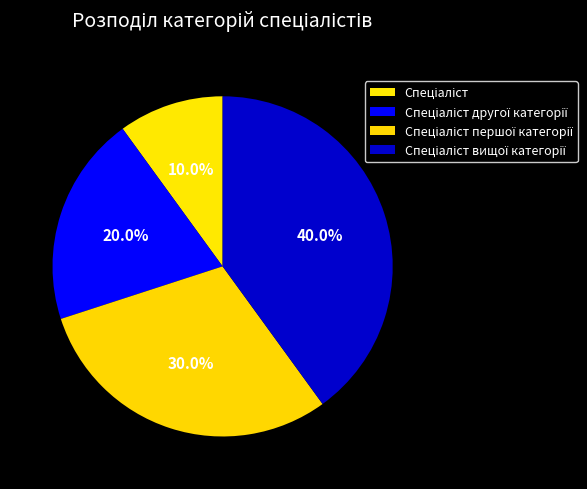

Rank the categories by value from lowest to highest.

Спеціаліст, Спеціаліст другої категорії, Спеціаліст першої категорії, Спеціаліст вищої категорії